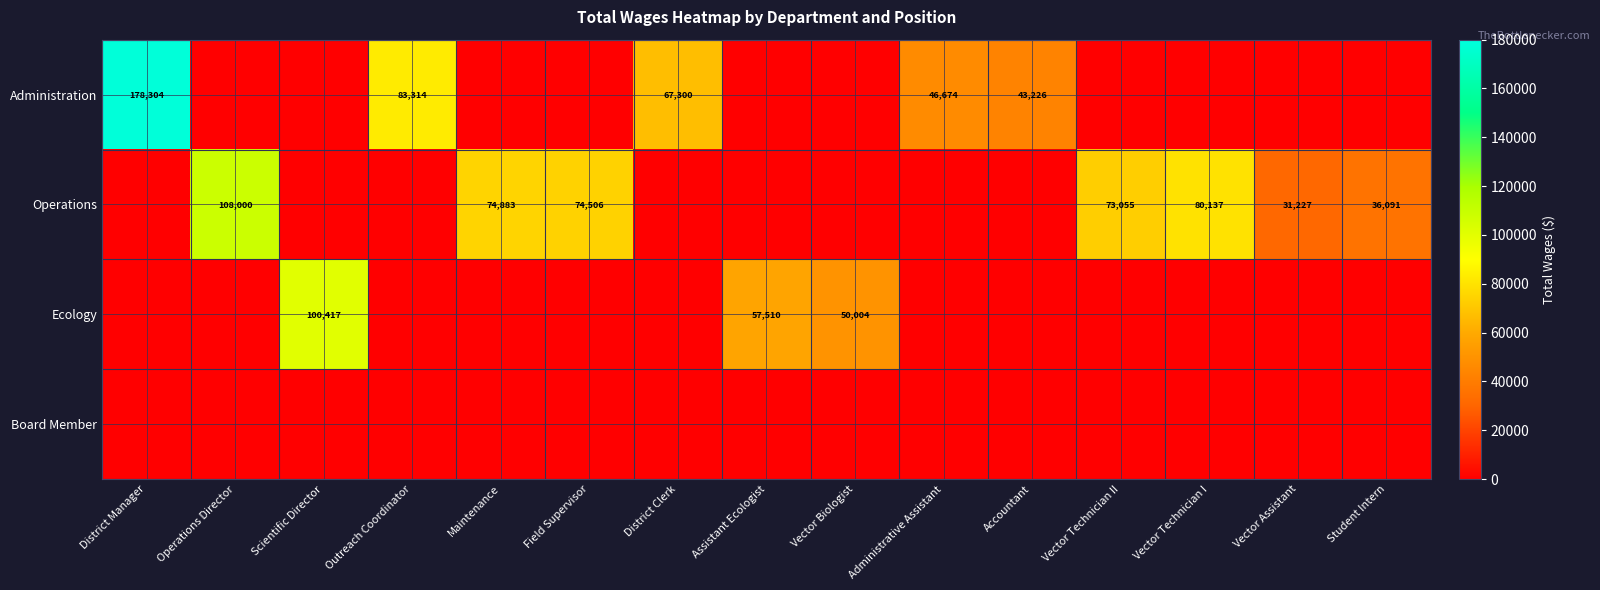

The value of Administration at District Manager is 178304. True or false?

True